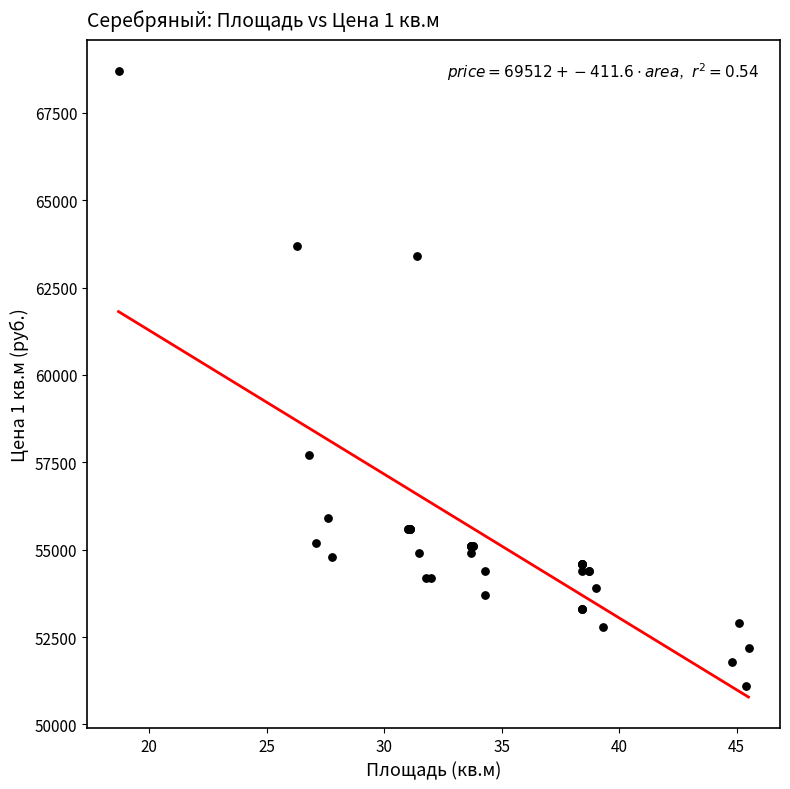

What Y value in the scatter plot is closest to 59900?

57700